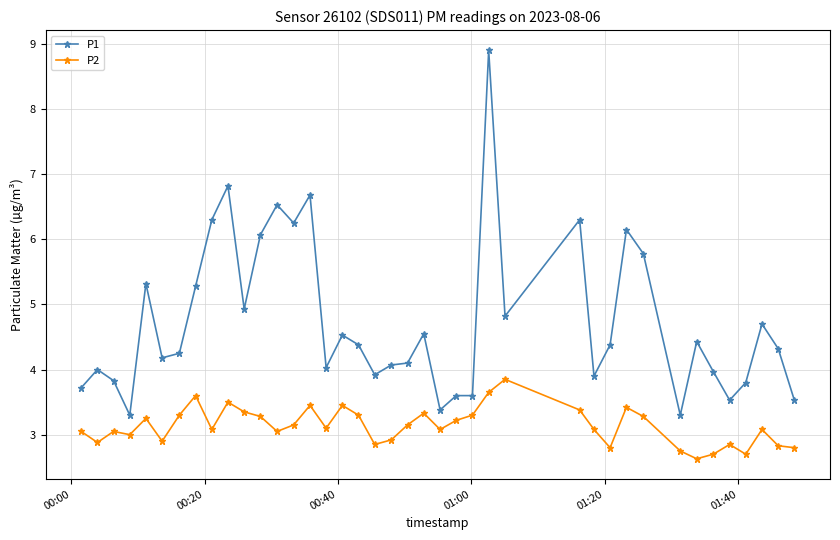

Count the number of categories in the chart.

40